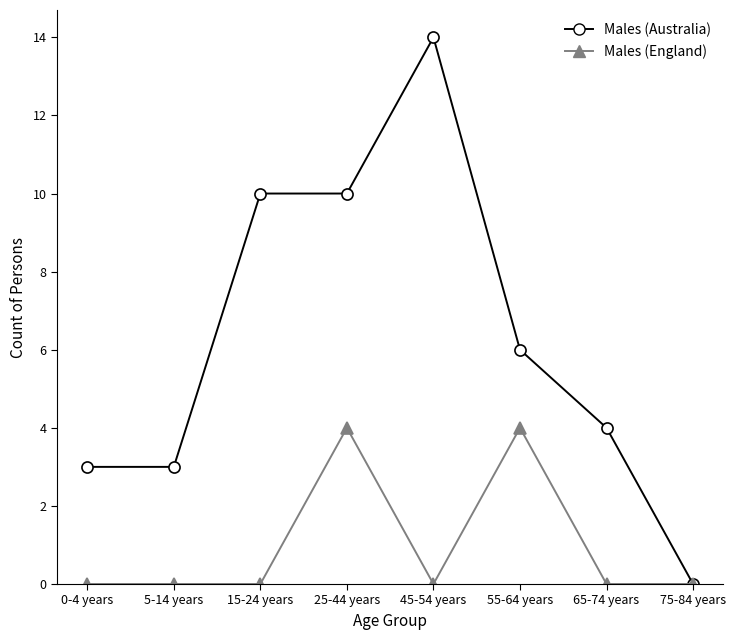

Reading left to right, transcribe all the data shown in this chart.

Males (Australia): 0-4 years=3	5-14 years=3	15-24 years=10	25-44 years=10	45-54 years=14	55-64 years=6	65-74 years=4	75-84 years=0
Males (England): 0-4 years=0	5-14 years=0	15-24 years=0	25-44 years=4	45-54 years=0	55-64 years=4	65-74 years=0	75-84 years=0